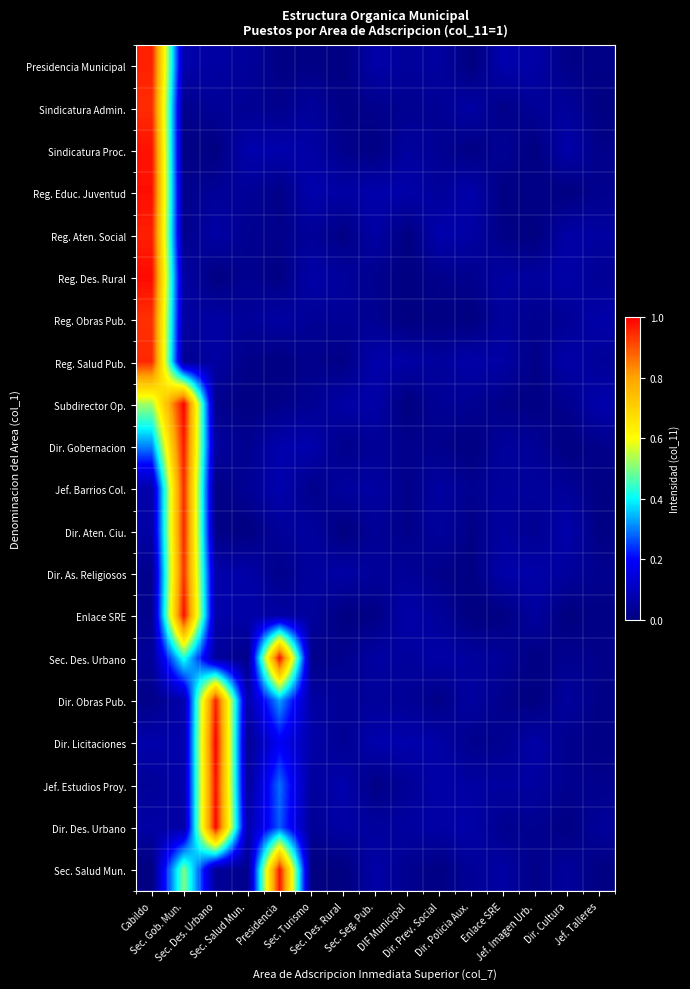

At Sec. Des. Rural, list the series in order from smallest to largest.

Dir. Aten. Ciu., Sec. Salud Mun., Presidencia Municipal, Enlace SRE, Sindicatura Admin., Reg. Aten. Social, Reg. Salud Pub., Dir. Gobernacion, Sindicatura Proc., Sec. Des. Urbano, Dir. Licitaciones, Dir. Obras Pub., Reg. Obras Pub., Reg. Des. Rural, Jef. Barrios Col., Reg. Educ. Juventud, Dir. Des. Urbano, Dir. As. Religiosos, Subdirector Op., Jef. Estudios Proy.